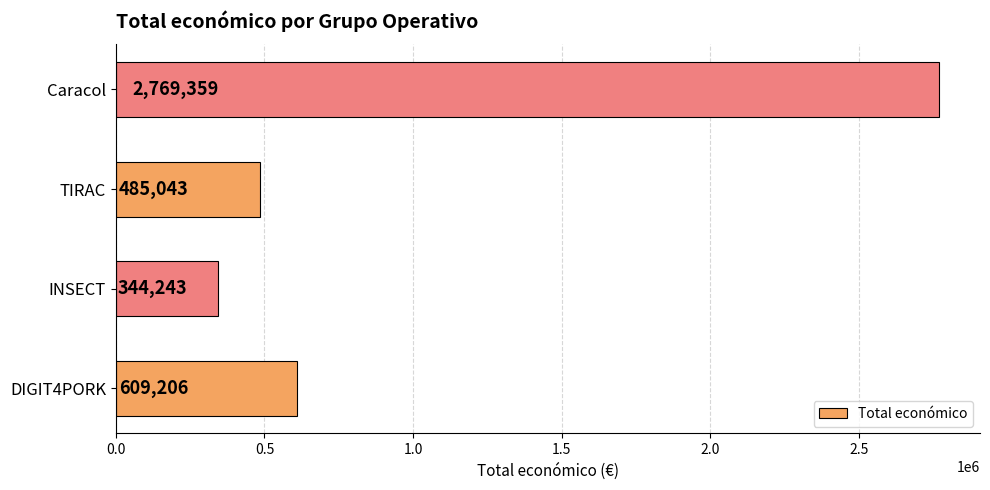

Reading bottom to top, what are all the values shown in this chart?

DIGIT4PORK=609206	INSECT=344243	TIRAC=485043	Caracol=2769359